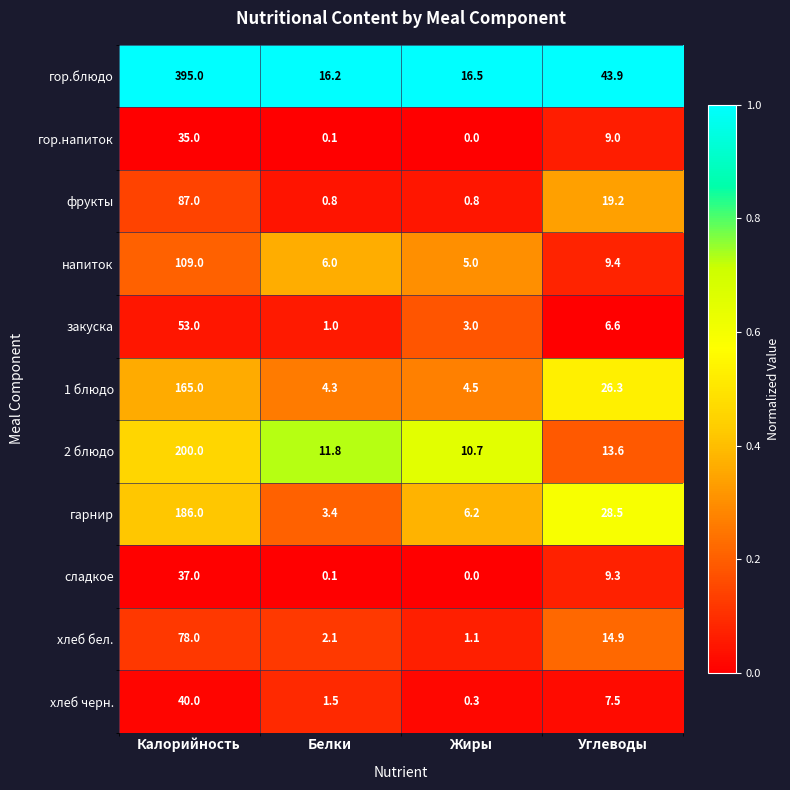

True or false: гор.блюдо has a value of 21.8 at Жиры.

False